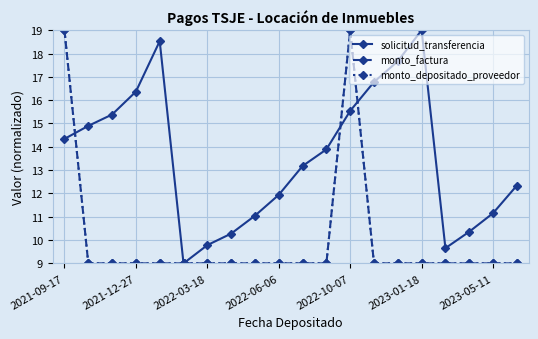

What is the greatest value displayed?

19.0